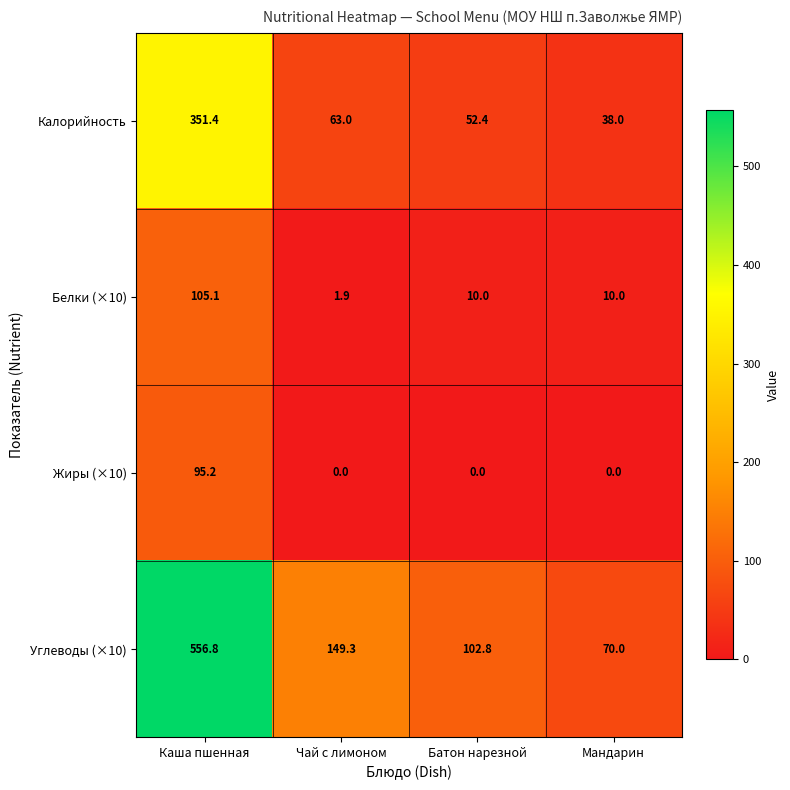

Which series has the largest range (max minus min)?

Углеводы (×10)